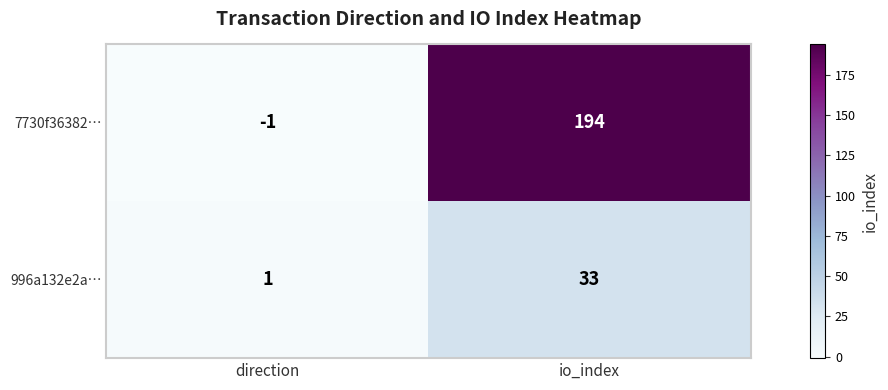

Which series has the largest total across all categories?

7730f36382…